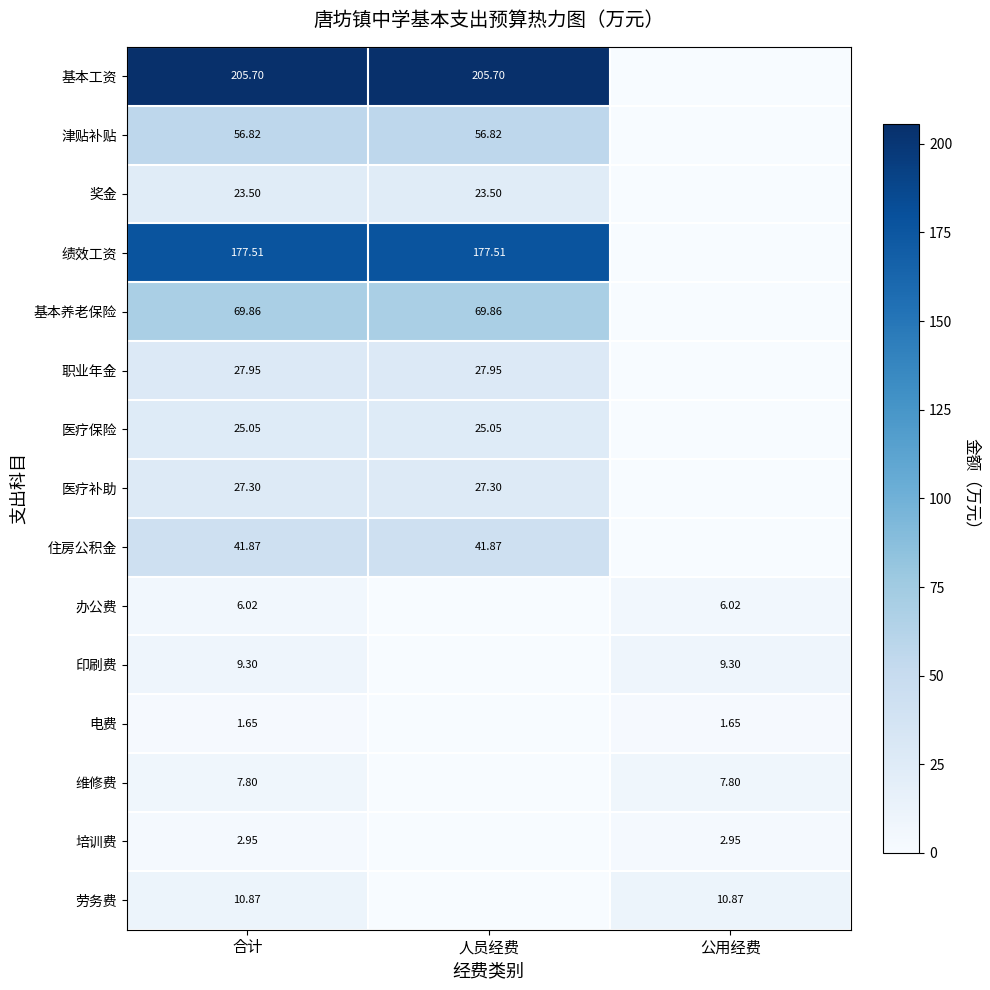

At which category is the sum across all series the highest?

合计